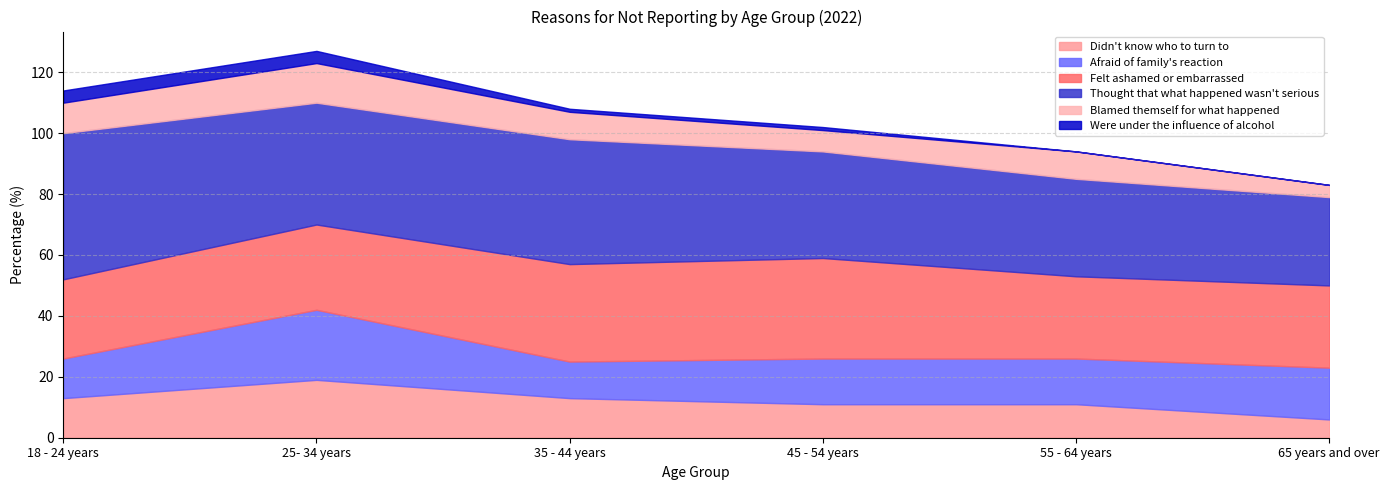

At which label is Blamed themself for what happened closest to 8?

35 - 44 years